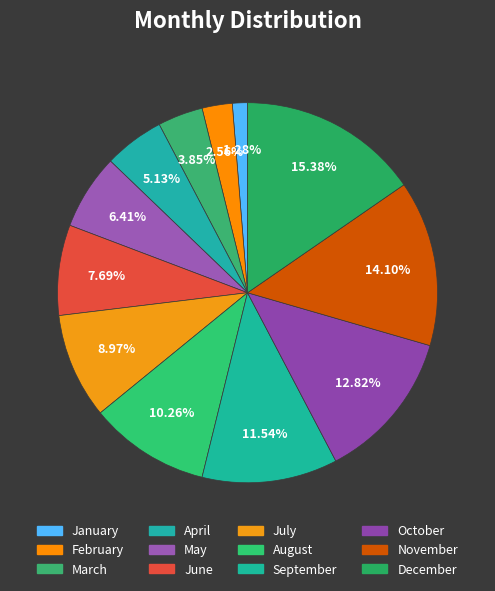

Is it true that March is 1% of the pie?

False